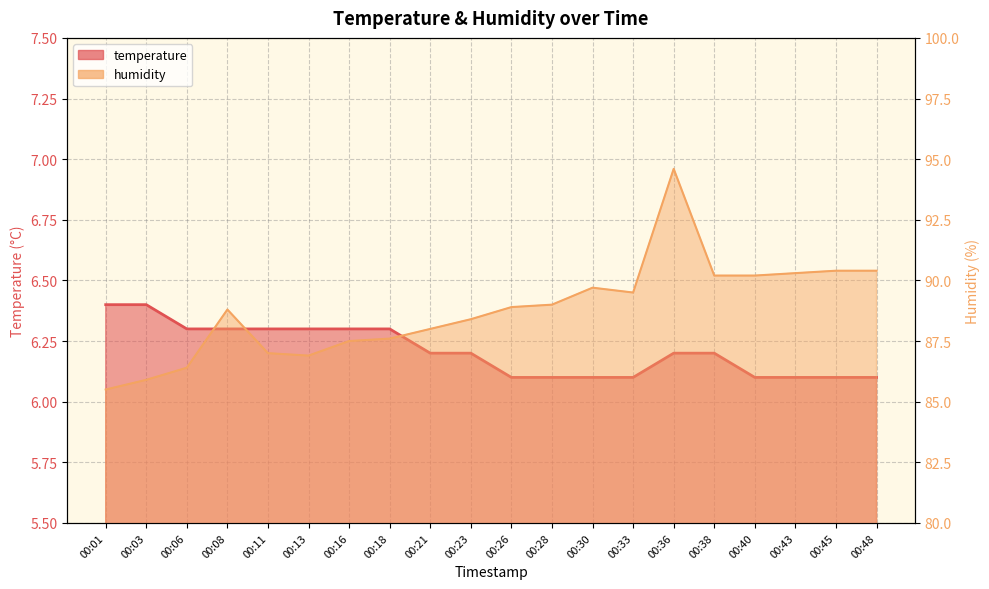

What is the value of the humidity point at the 19th from the left?

90.4